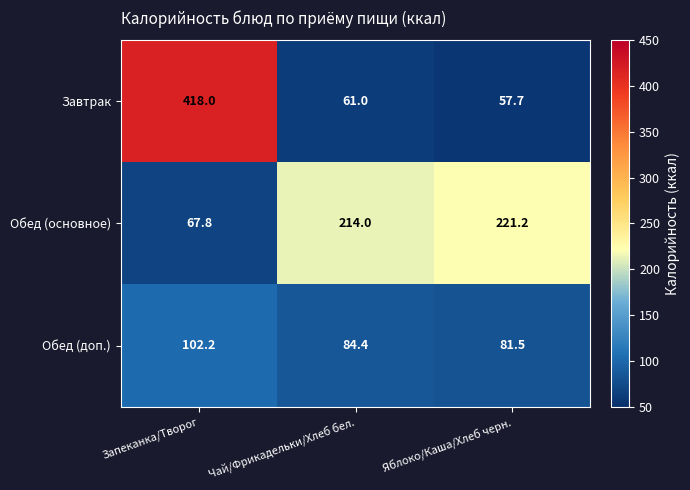

At which label is Обед (основное) closest to 144?

Чай/Фрикадельки/Хлеб бел.